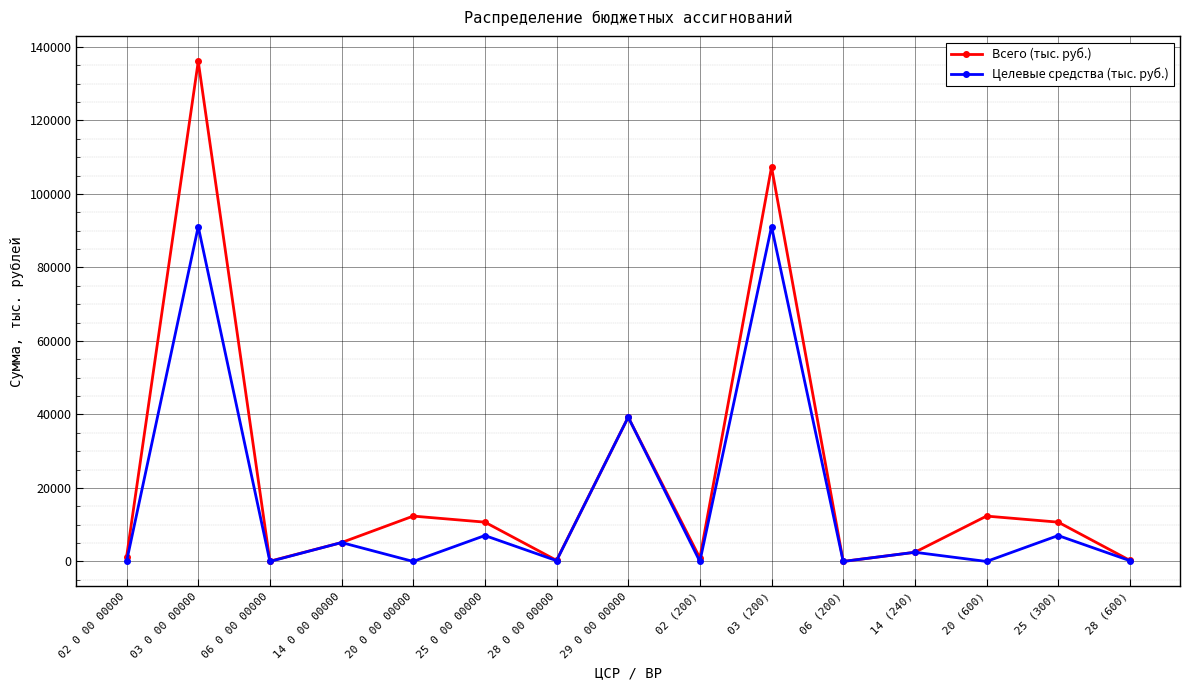

The Всего (тыс. руб.) series shows 1237.1 at 02 0 00 00000. True or false?

True